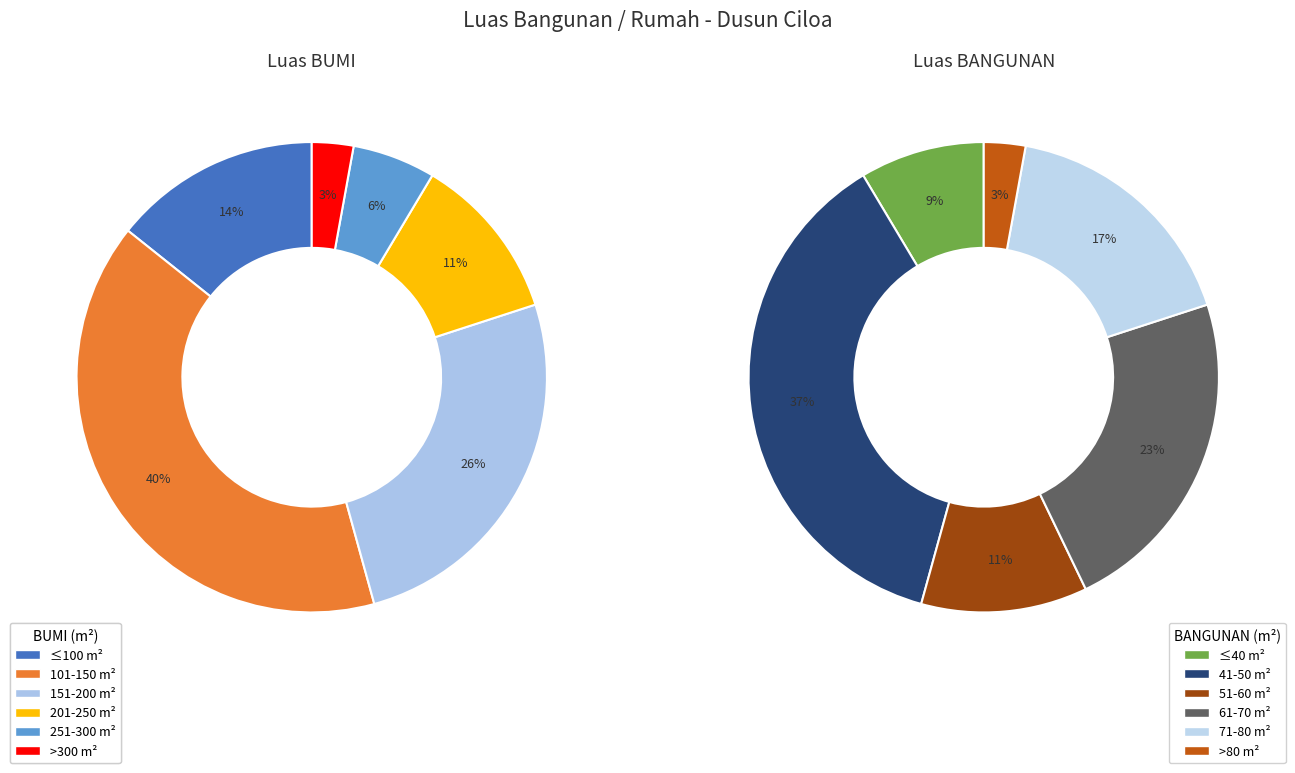

Does 28 represent more than half of the total?

No